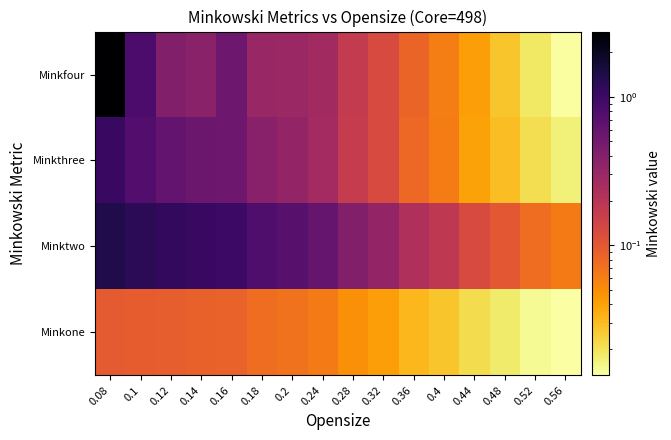

List the series in order of their peak value, highest first.

Minkfour, Minktwo, Minkthree, Minkone